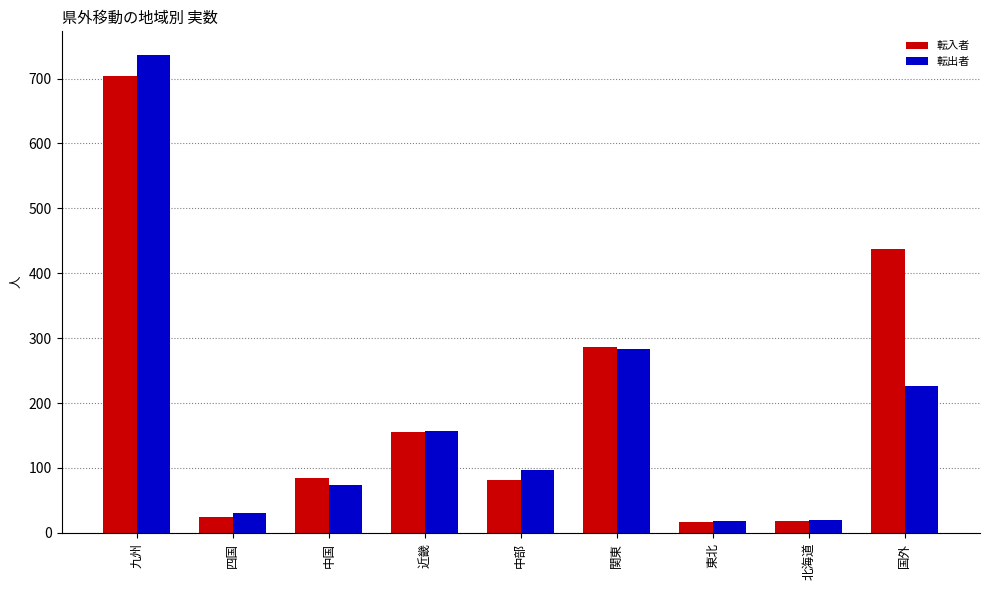

Rank the series at 国外 from highest to lowest value.

転入者, 転出者